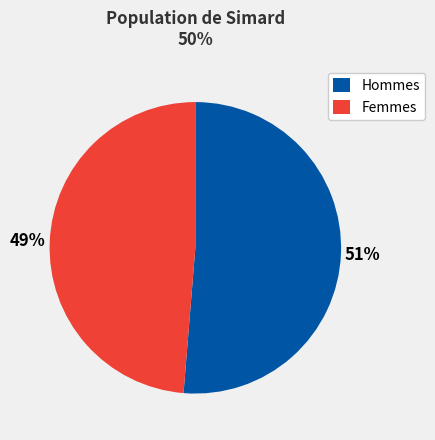

Count the number of slices in the pie.

2